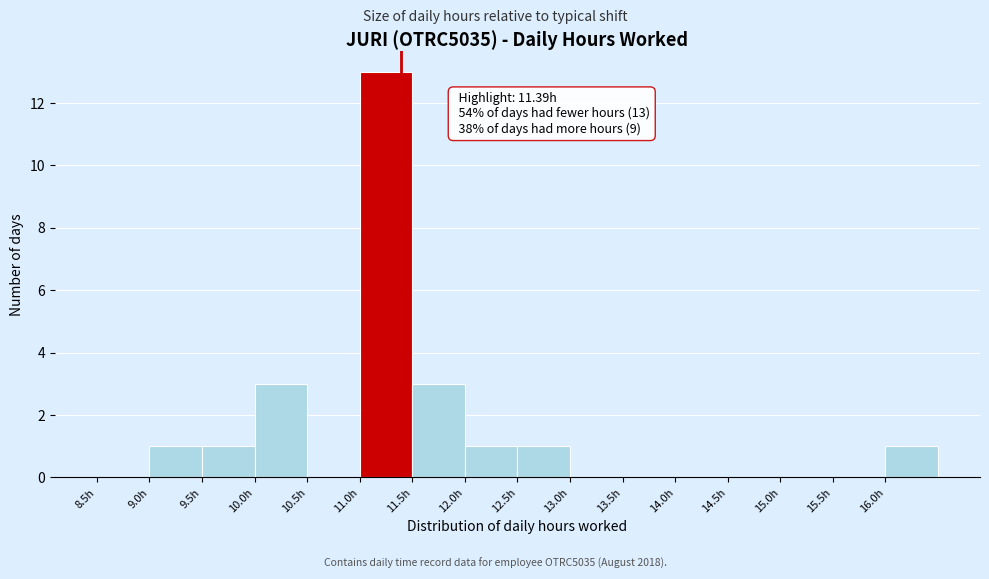

Over which range of the x-axis is the bar tallest?

11.0 to 11.5